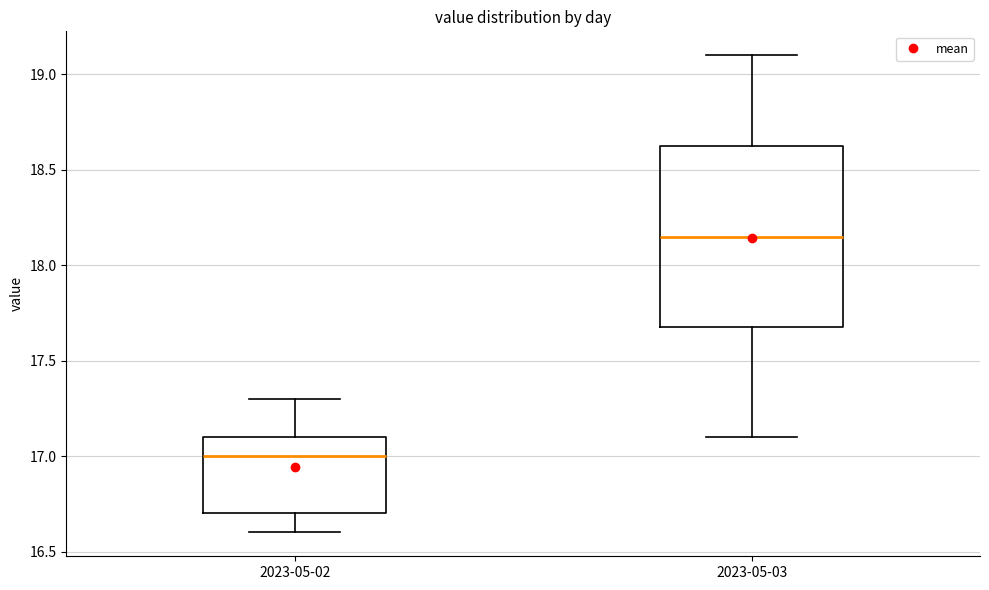

Reading left to right, transcribe this box plot: for each box, give where its median line is, the range the box spans, and where its two whiskers end, as read against the y-axis. The values are not printed on the chart, so give them approximately, as read against the axis.

2023-05-02: median 17.00, box 16.70 to 17.10, whiskers 16.60 to 17.30
2023-05-03: median 18.15, box 17.70 to 18.65, whiskers 17.10 to 19.10